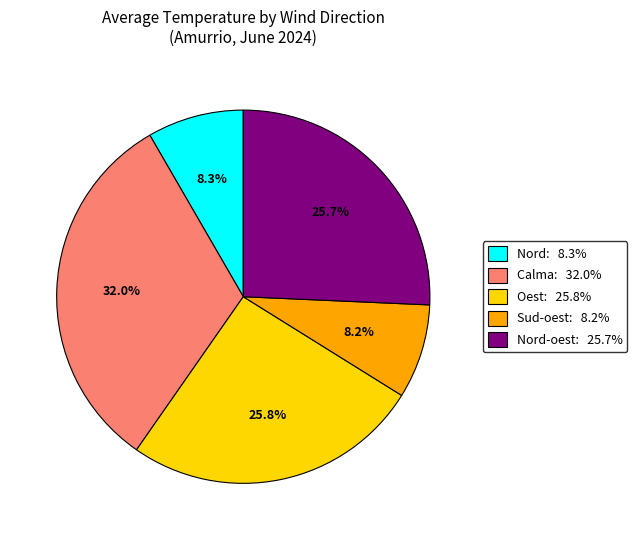

Is there any slice that represents more than half of the pie?

No